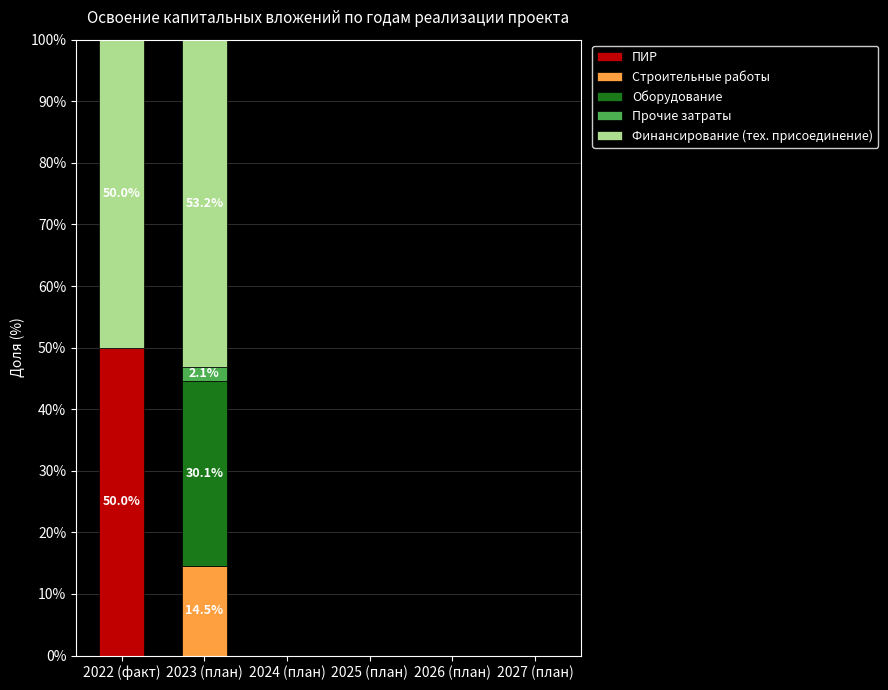

The value of ПИР at 2024 (план) is -26.1. True or false?

False